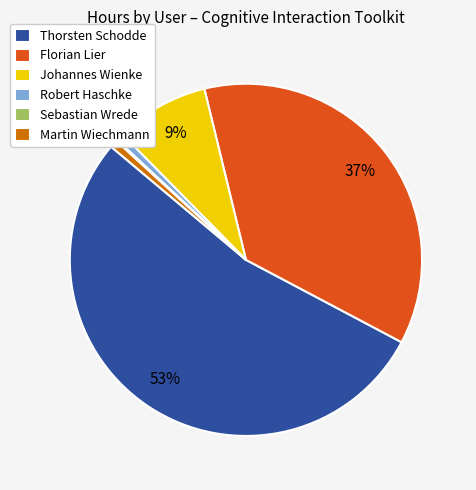

Do Florian Lier and Johannes Wienke together represent more than half of the pie?

No